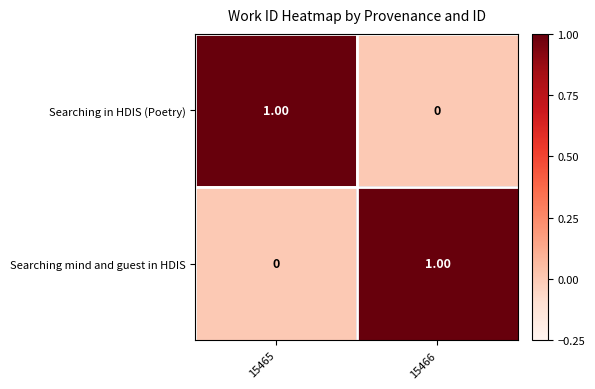

Is the value of Searching in HDIS (Poetry) at 15465 greater than the value of Searching mind and guest in HDIS at 15465?

Yes